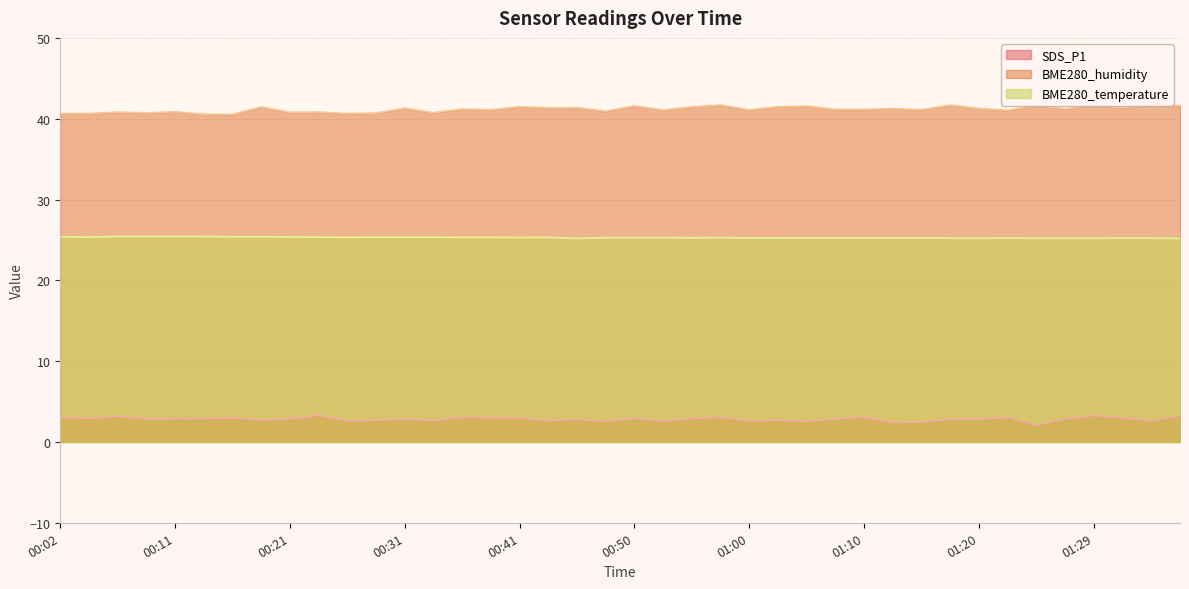

What is the sum of all BME280_temperature values?

1011.6